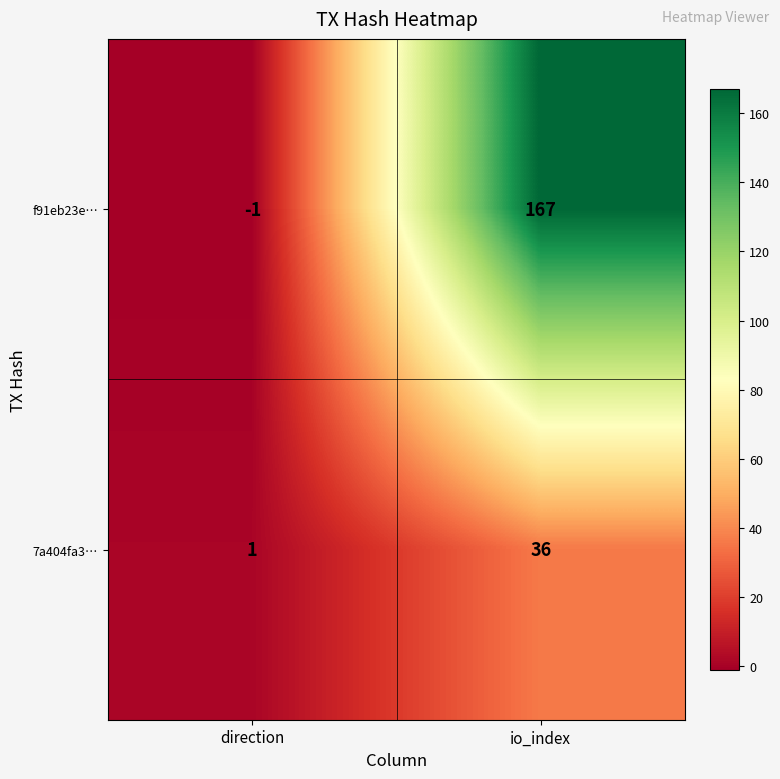

Rank the series at io_index from lowest to highest value.

7a404fa3…, f91eb23e…